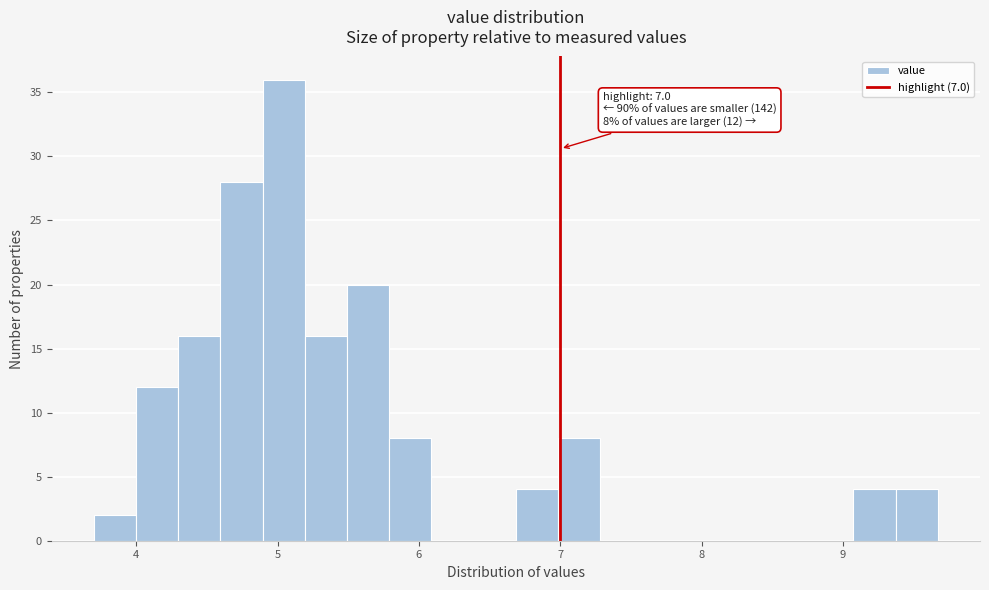

Read against the x-axis, roughly where is the centre of the tallest bar?

5.0